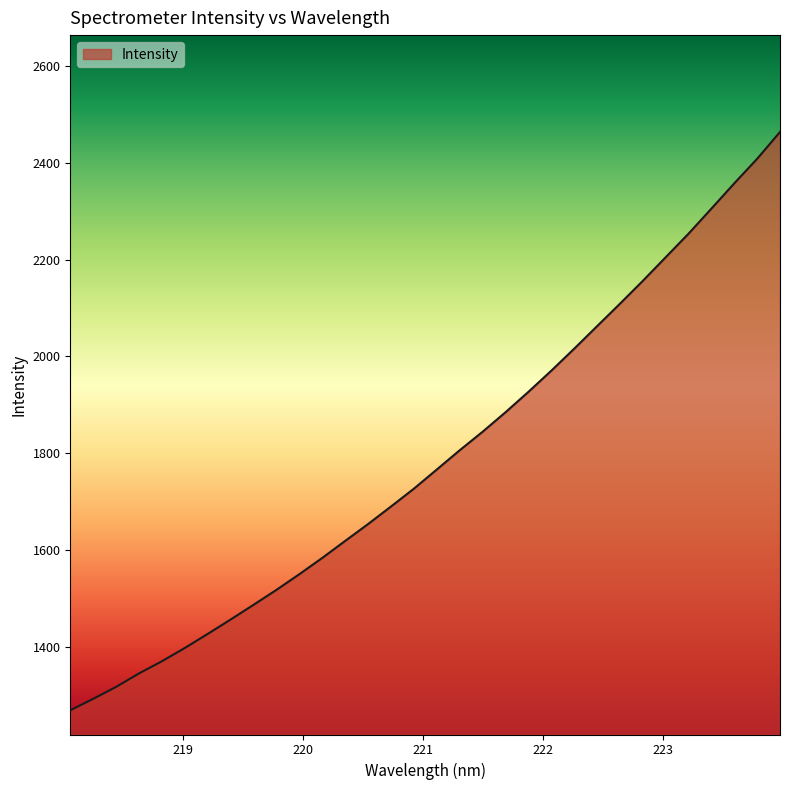

What is the difference between the maximum and minimum values?

1194.0